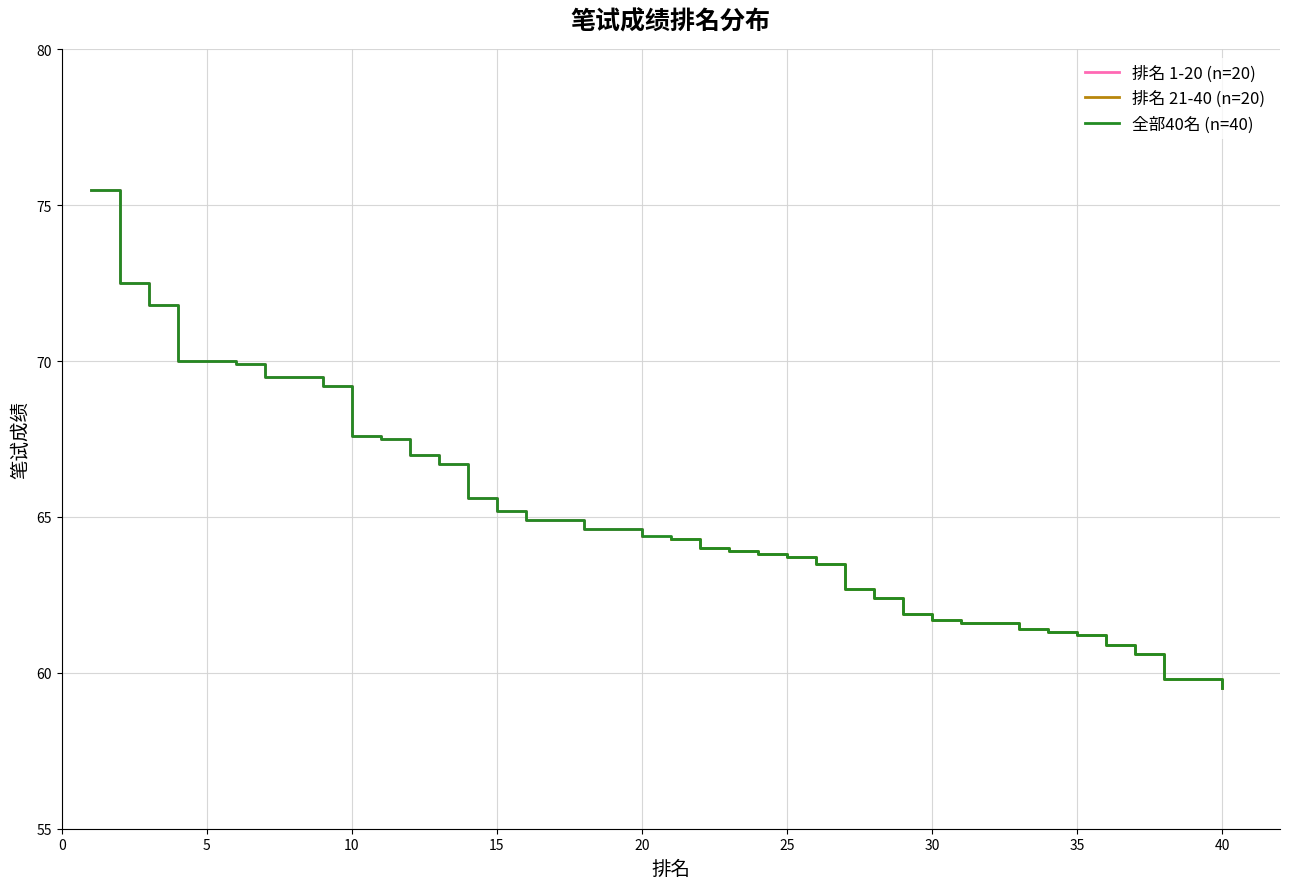

What is the minimum value for 排名 1-20 (n=20)?

64.4